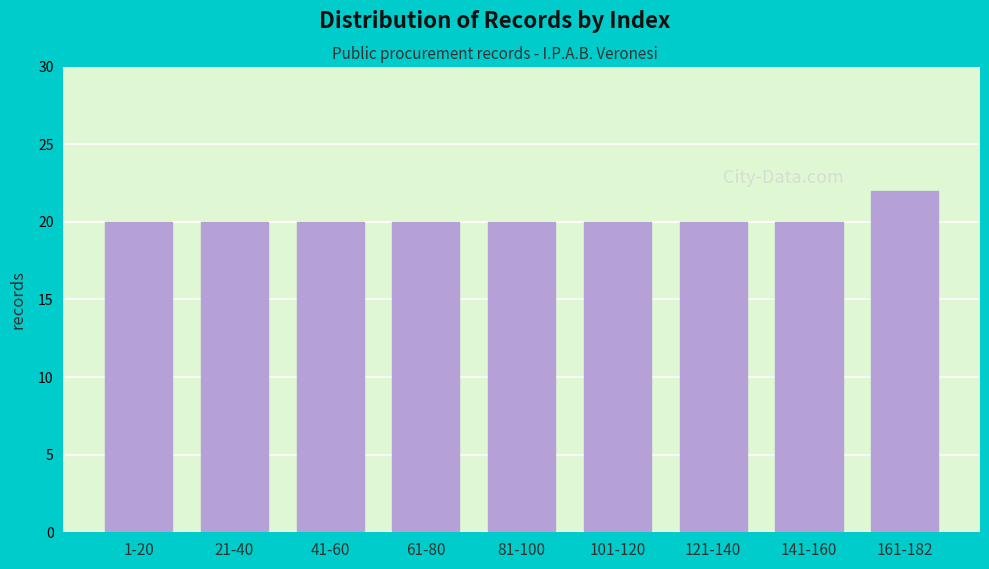

Reading left to right, extract all data points from this chart.

20	20	20	20	20	20	20	20	22